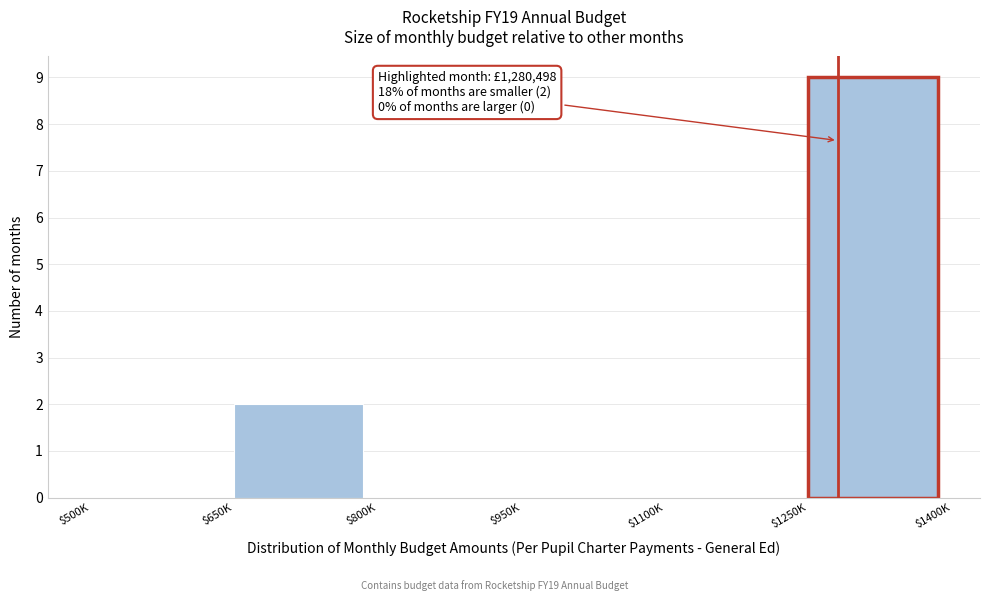

What is the sum of all values?

11